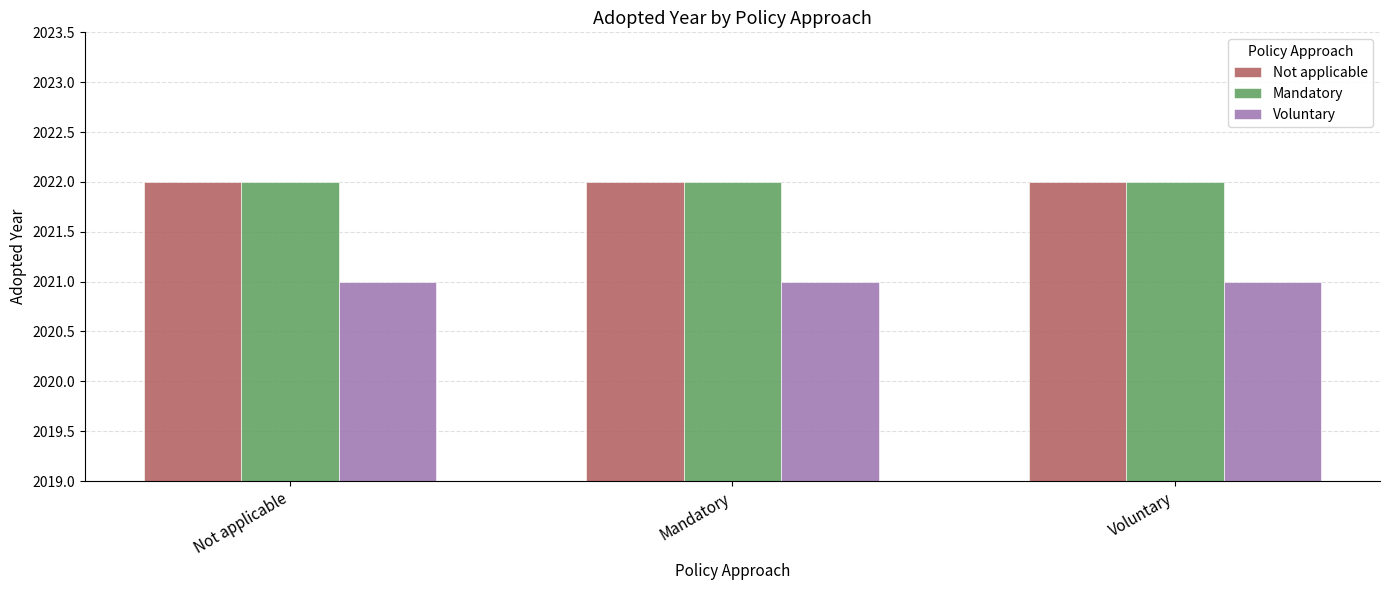

How many series are shown in this chart?

3